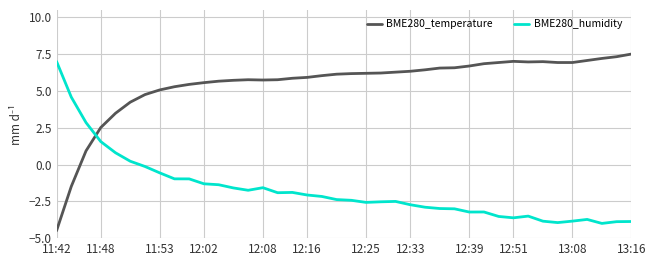

At how many categories does at least one series exceed -3?

40